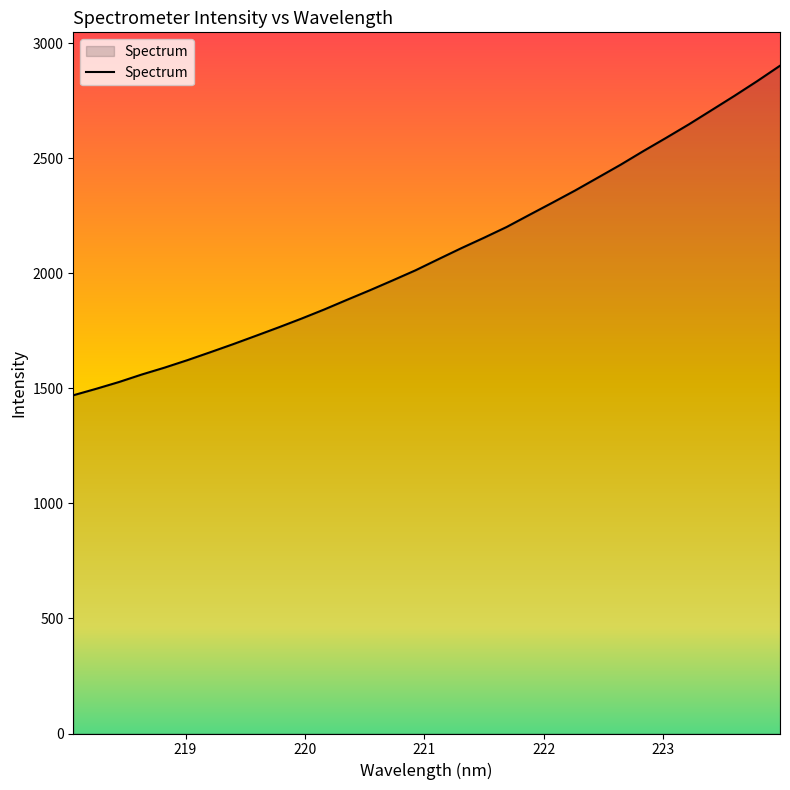

What is the difference between the maximum and minimum values?

1432.7